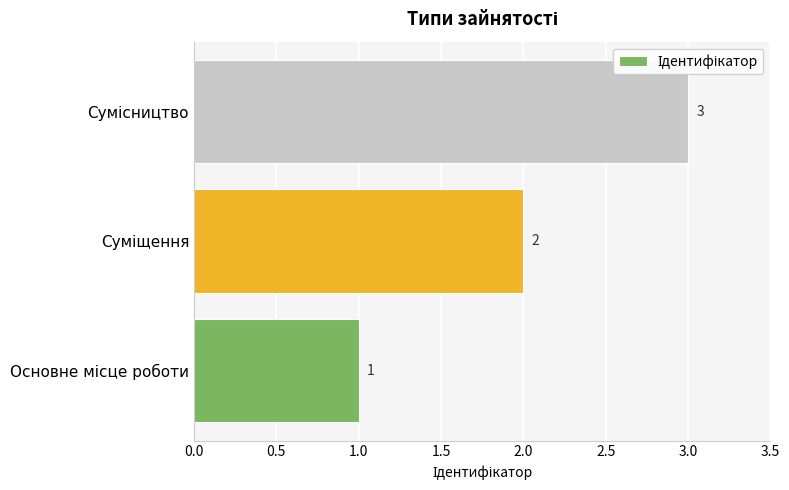

What is the sum of all values?

6